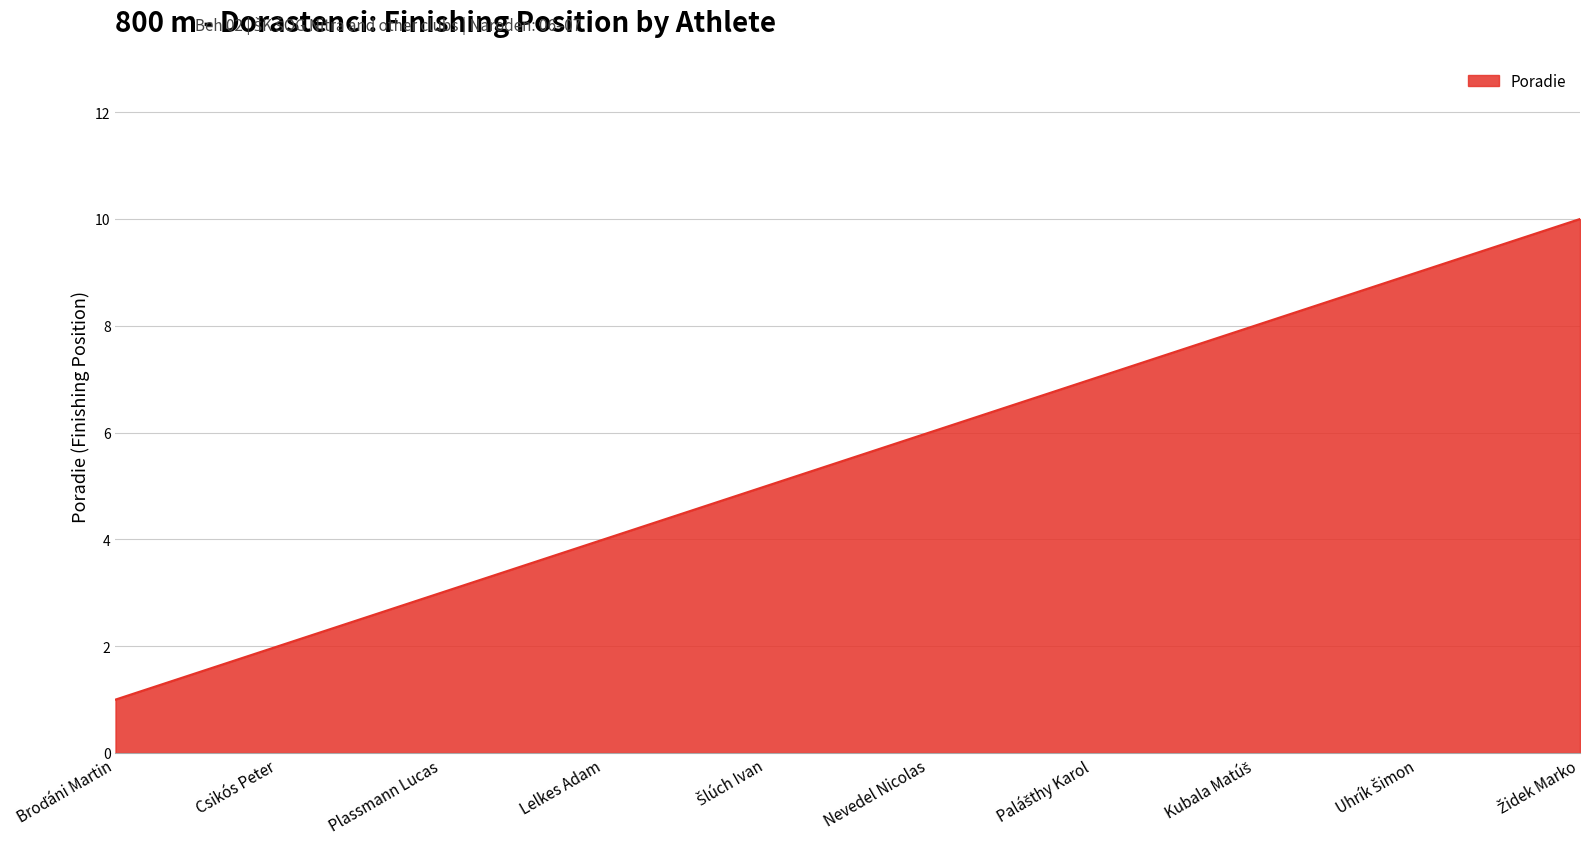

True or false: the data has more than 0 interior local peaks.

False